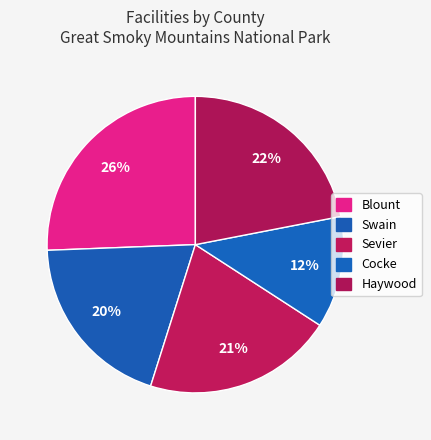

Between Sevier and Blount, which is larger?

Blount